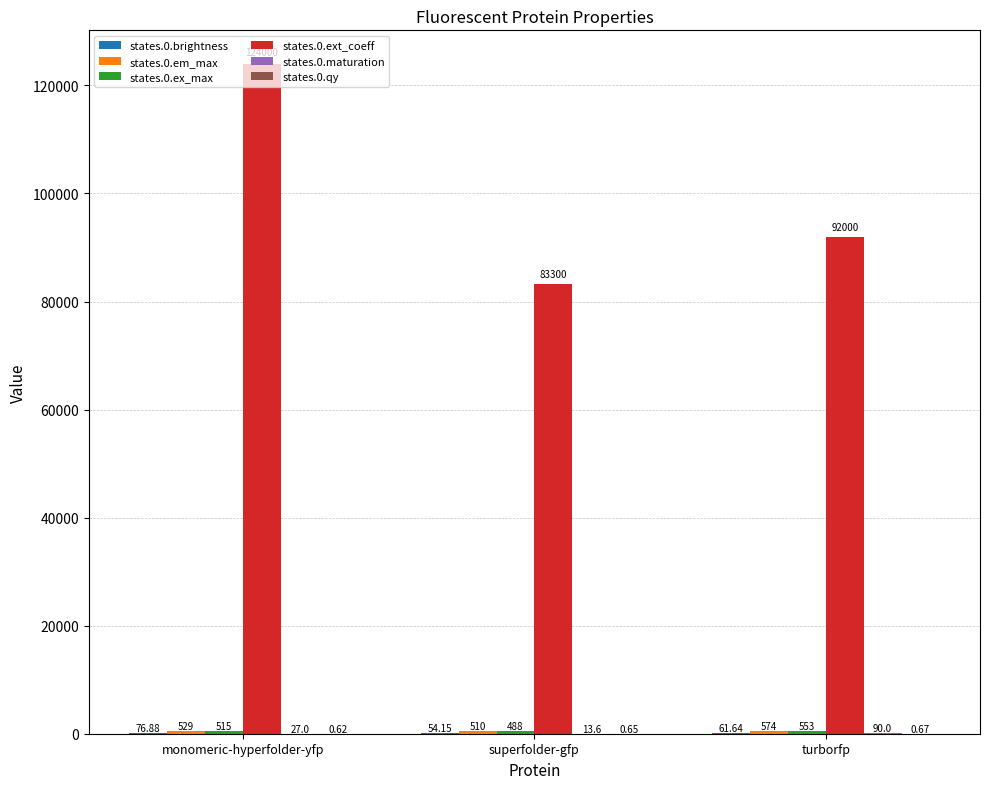

At which category is the sum across all series the highest?

monomeric-hyperfolder-yfp